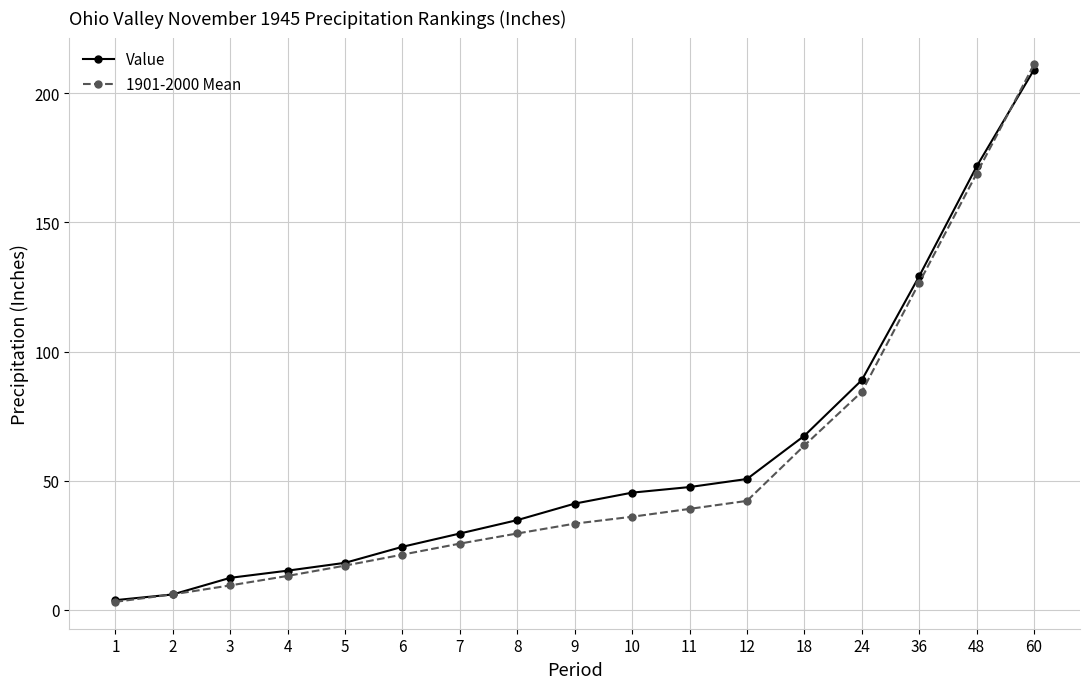

Which series changed the most between 4 and 18?

Value